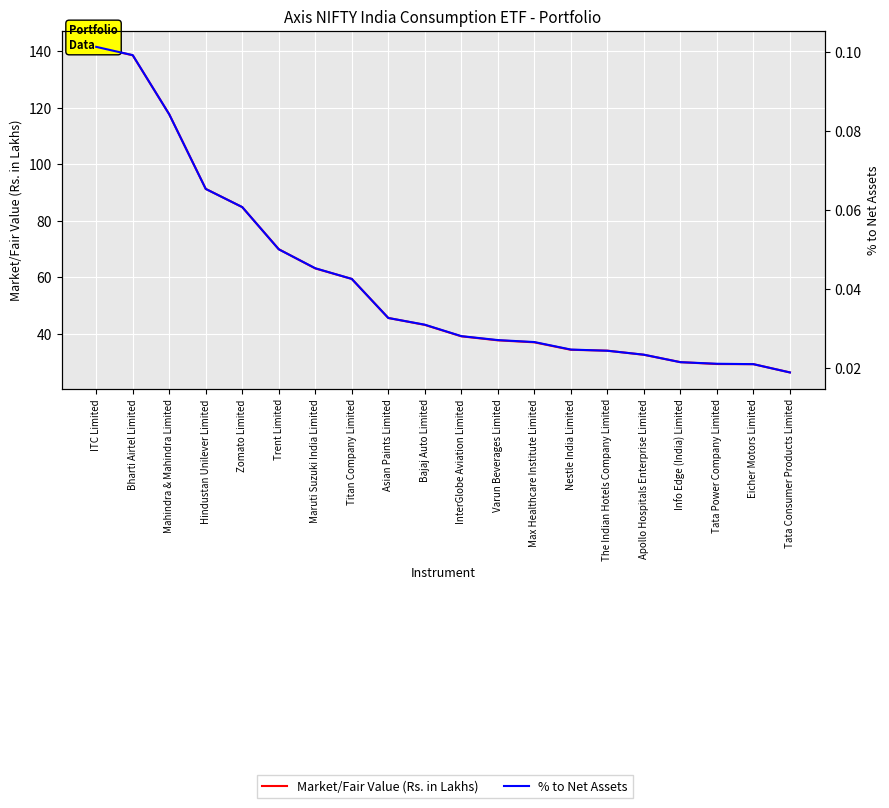

Does the chart display data point markers on the line(s)?

No